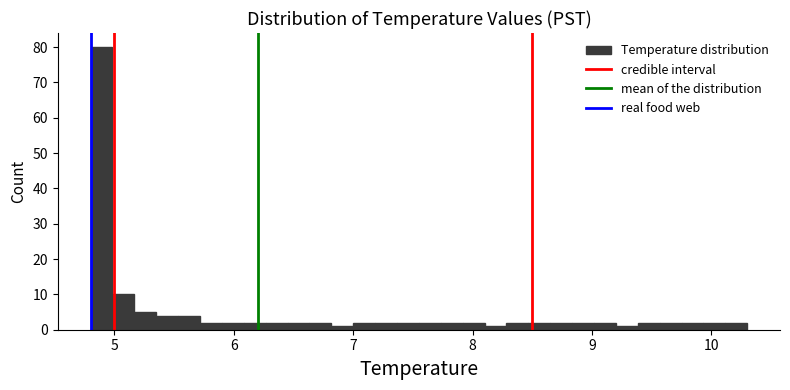

Around what value on the x-axis is the tallest bar? Give the approximate position of its centre, as read against the axis.

4.9